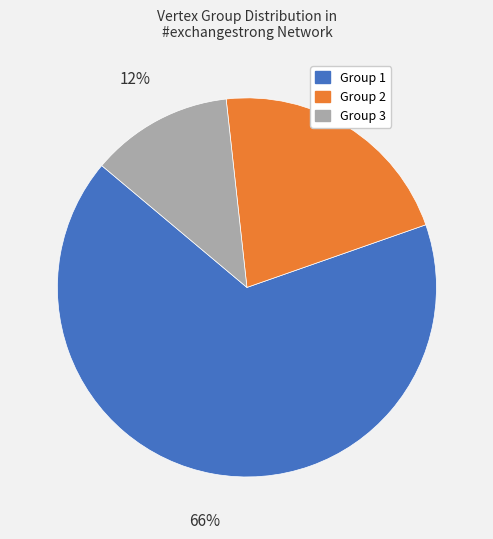

Count the number of slices in the pie.

3